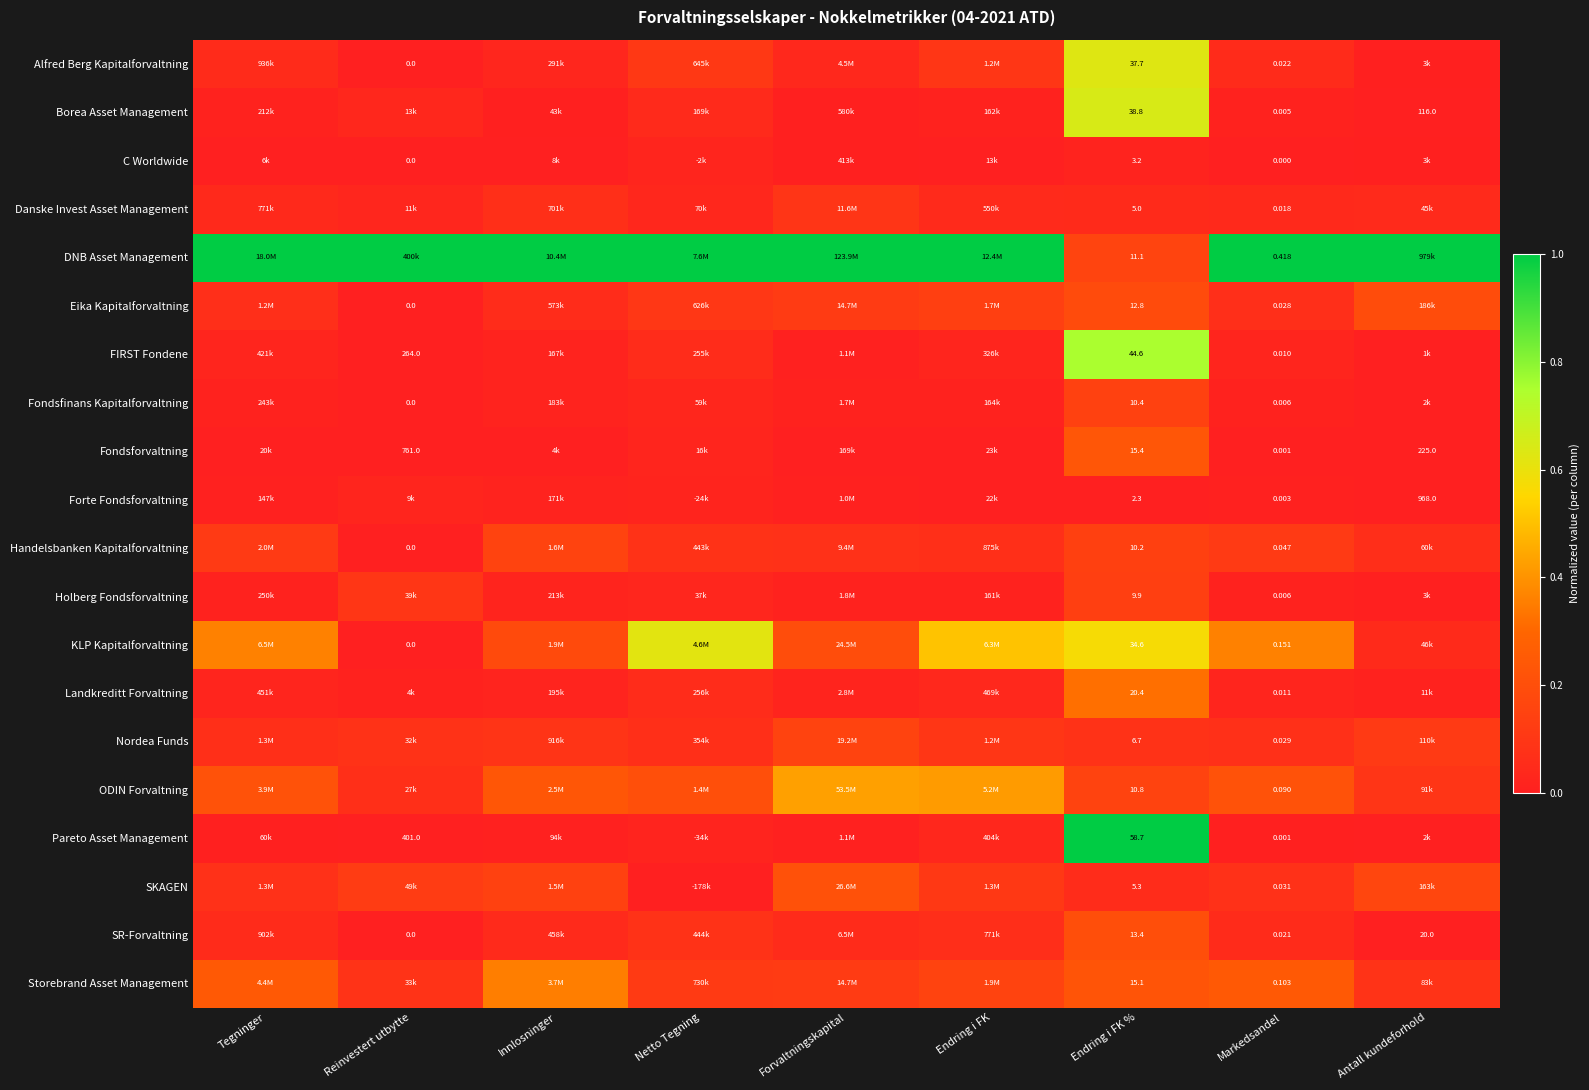

What is the difference between the highest and lowest values at Netto Tegning?

1.0